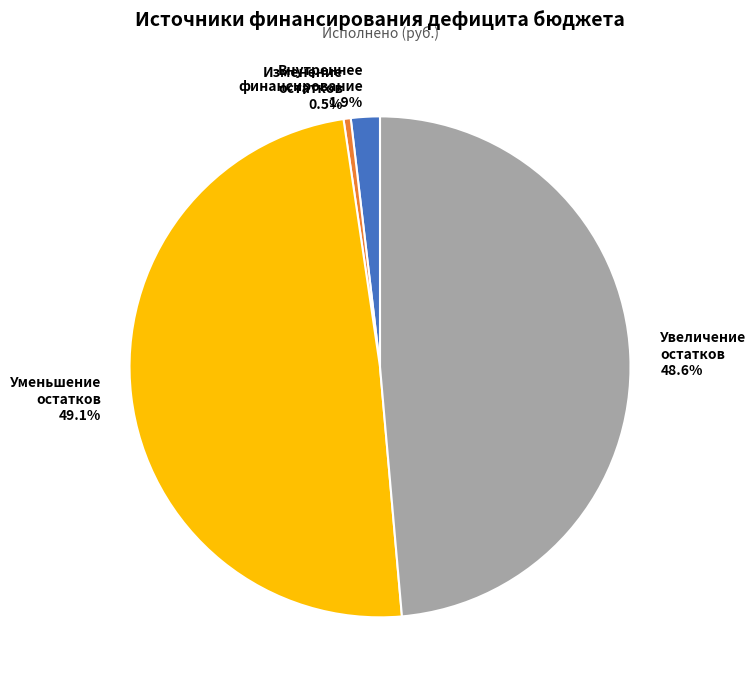

To the nearest percent, what is the difference between the largest and smallest slice percentages?

49%